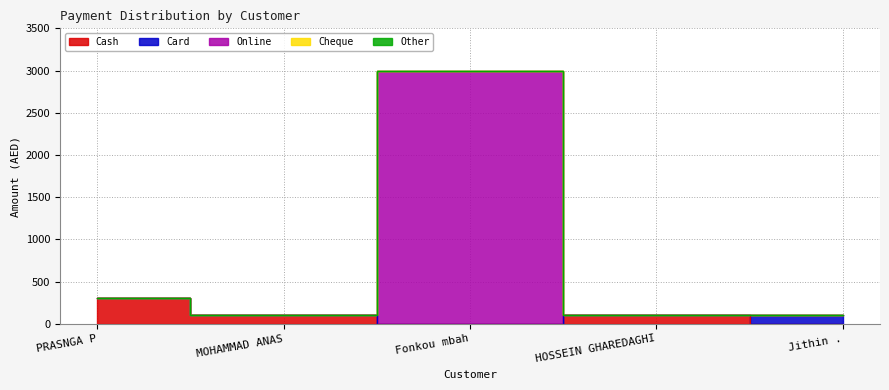

True or false: Other has more than 1 interior local peaks.

False